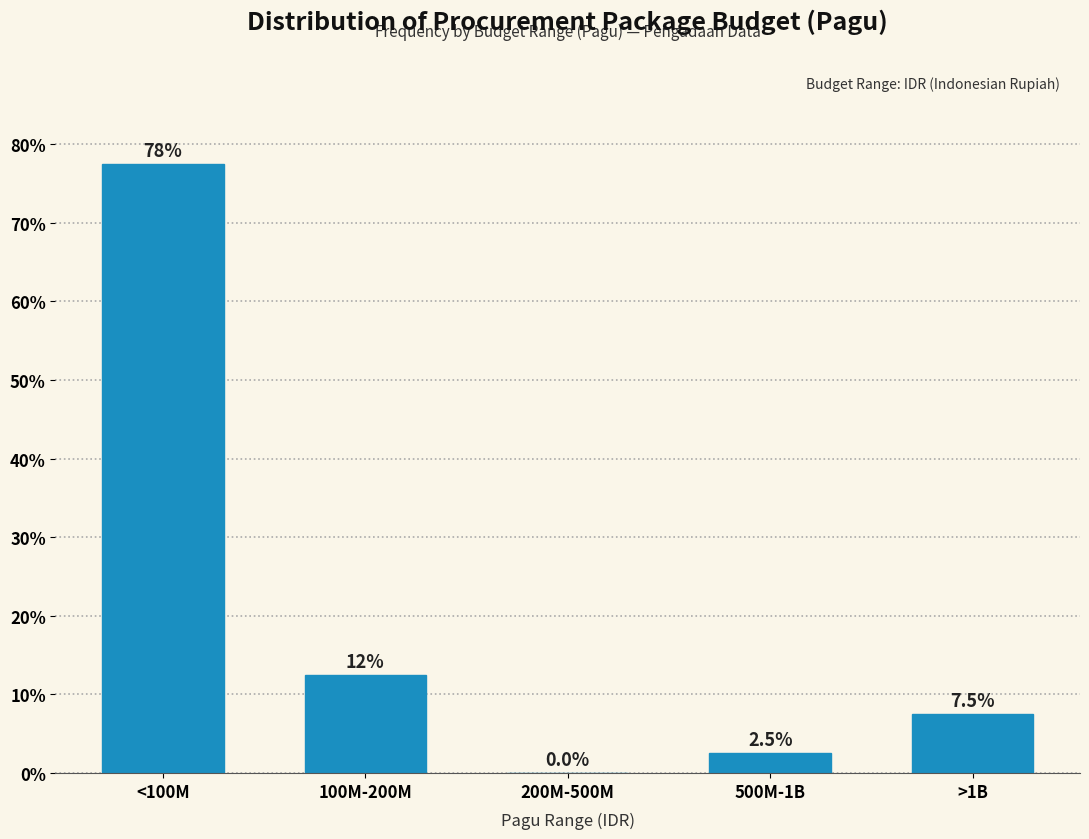

Reading right to left, transcribe all the data shown in this chart.

>1B=7.5	500M-1B=2.5	200M-500M=0.0	100M-200M=12.5	<100M=77.5